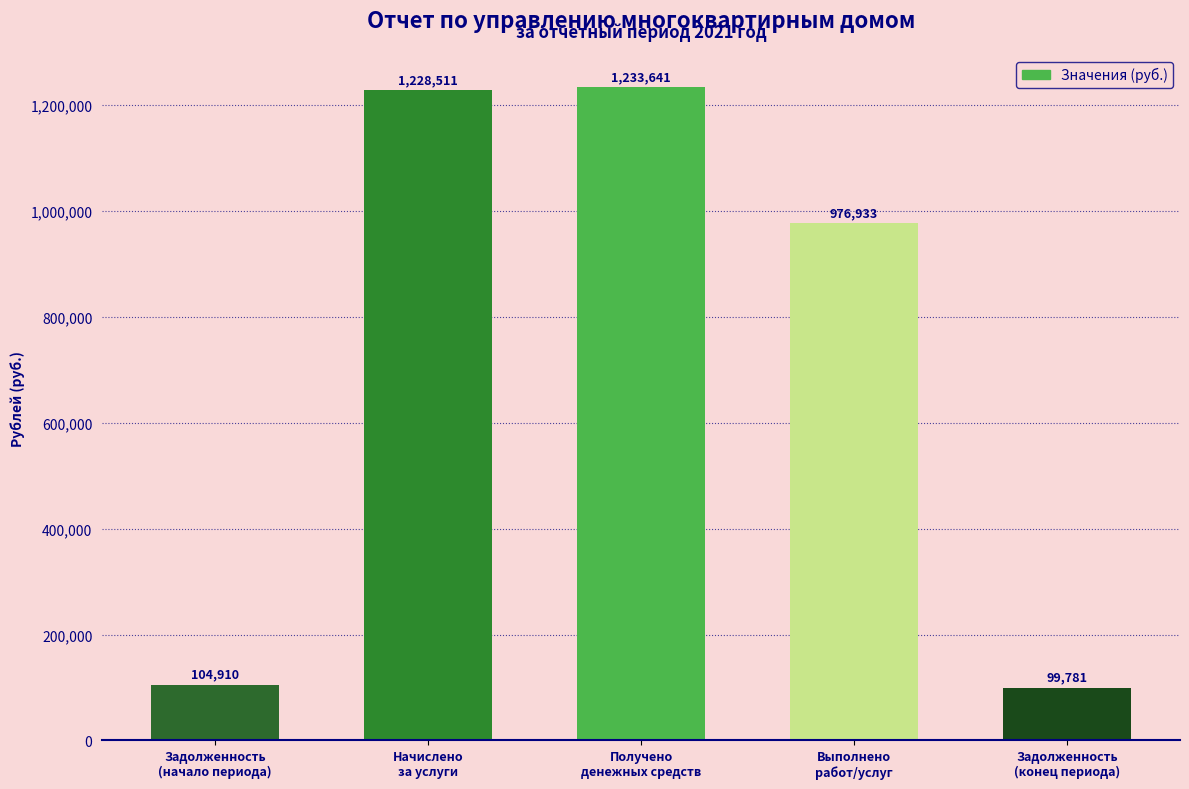

What is the label of the 5th bar from the left?

Задолженность
(конец периода)